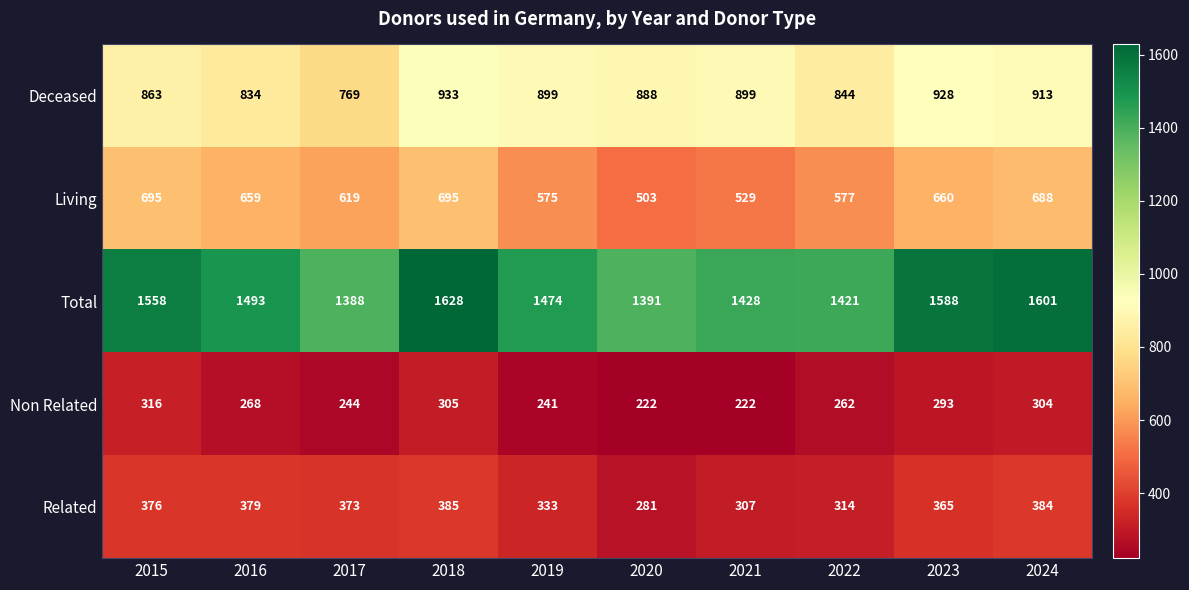

What is the difference between the Related values at 2019 and 2024?

51